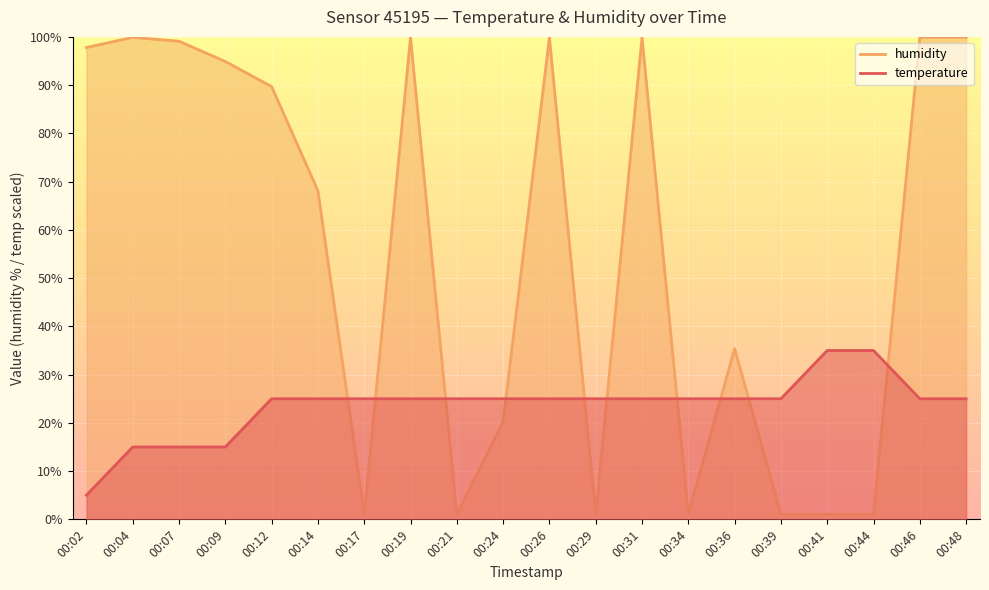

At which label is humidity closest to 50?

00:36